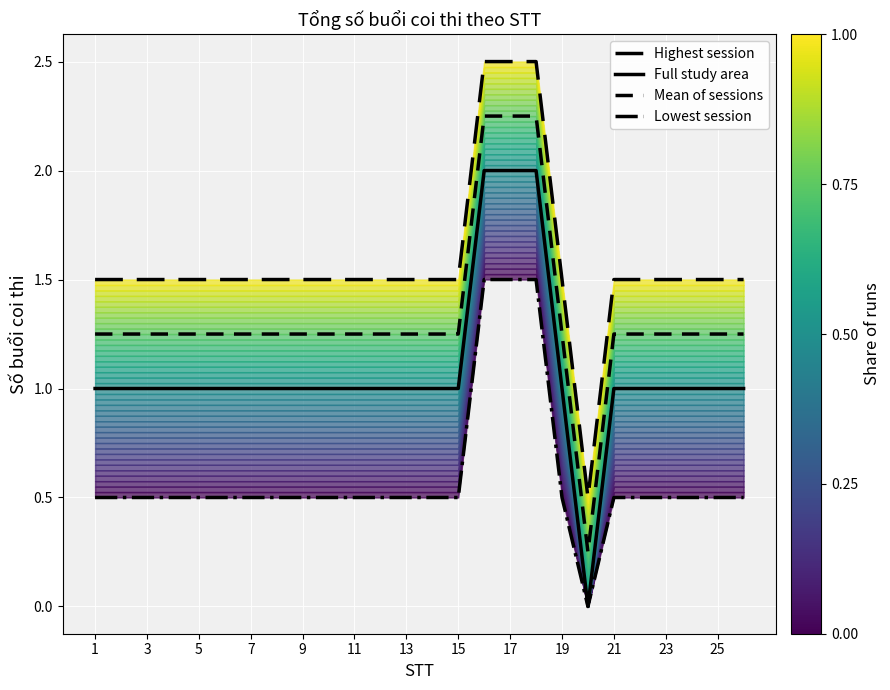

Is this an area chart (filled region under the line)?

No